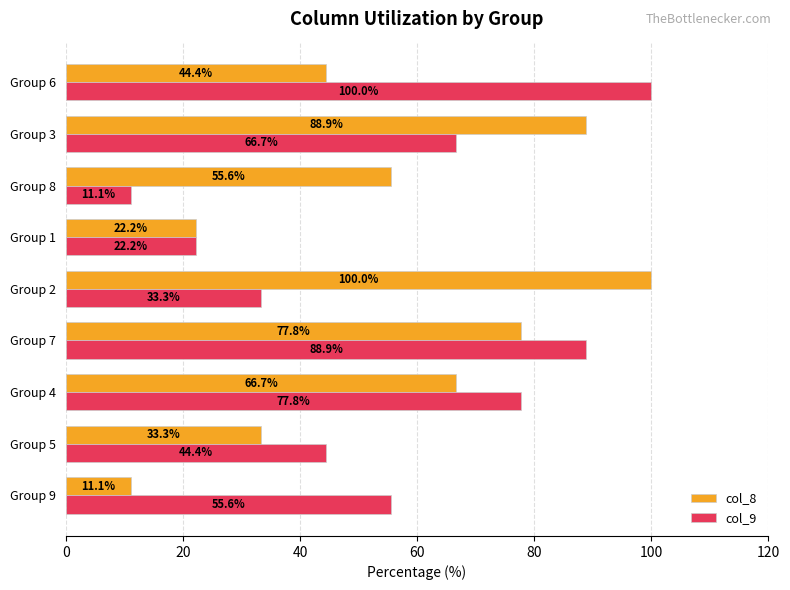

The value of col_8 at Group 1 is 22.2. True or false?

True